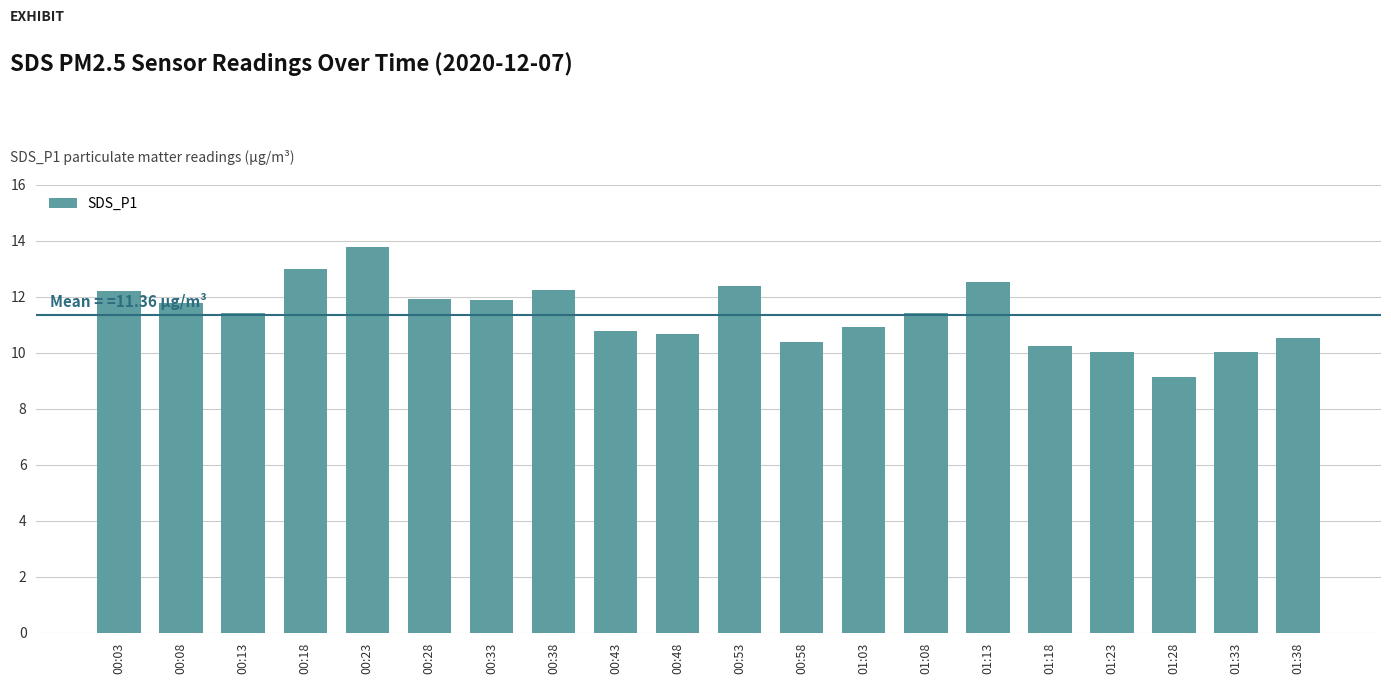

How many bars are there in total?

20